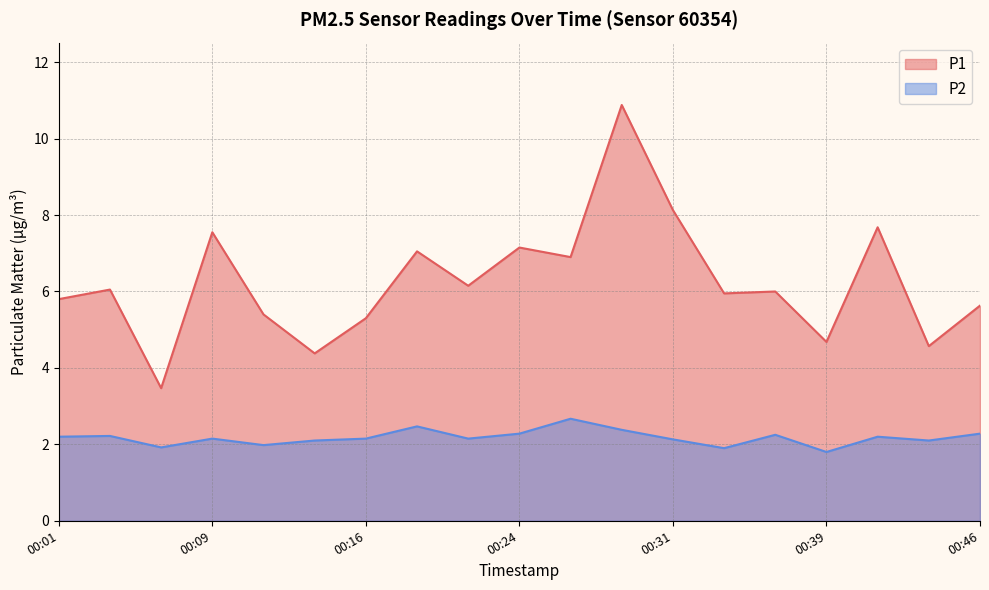

Which series has the largest total across all categories?

P1